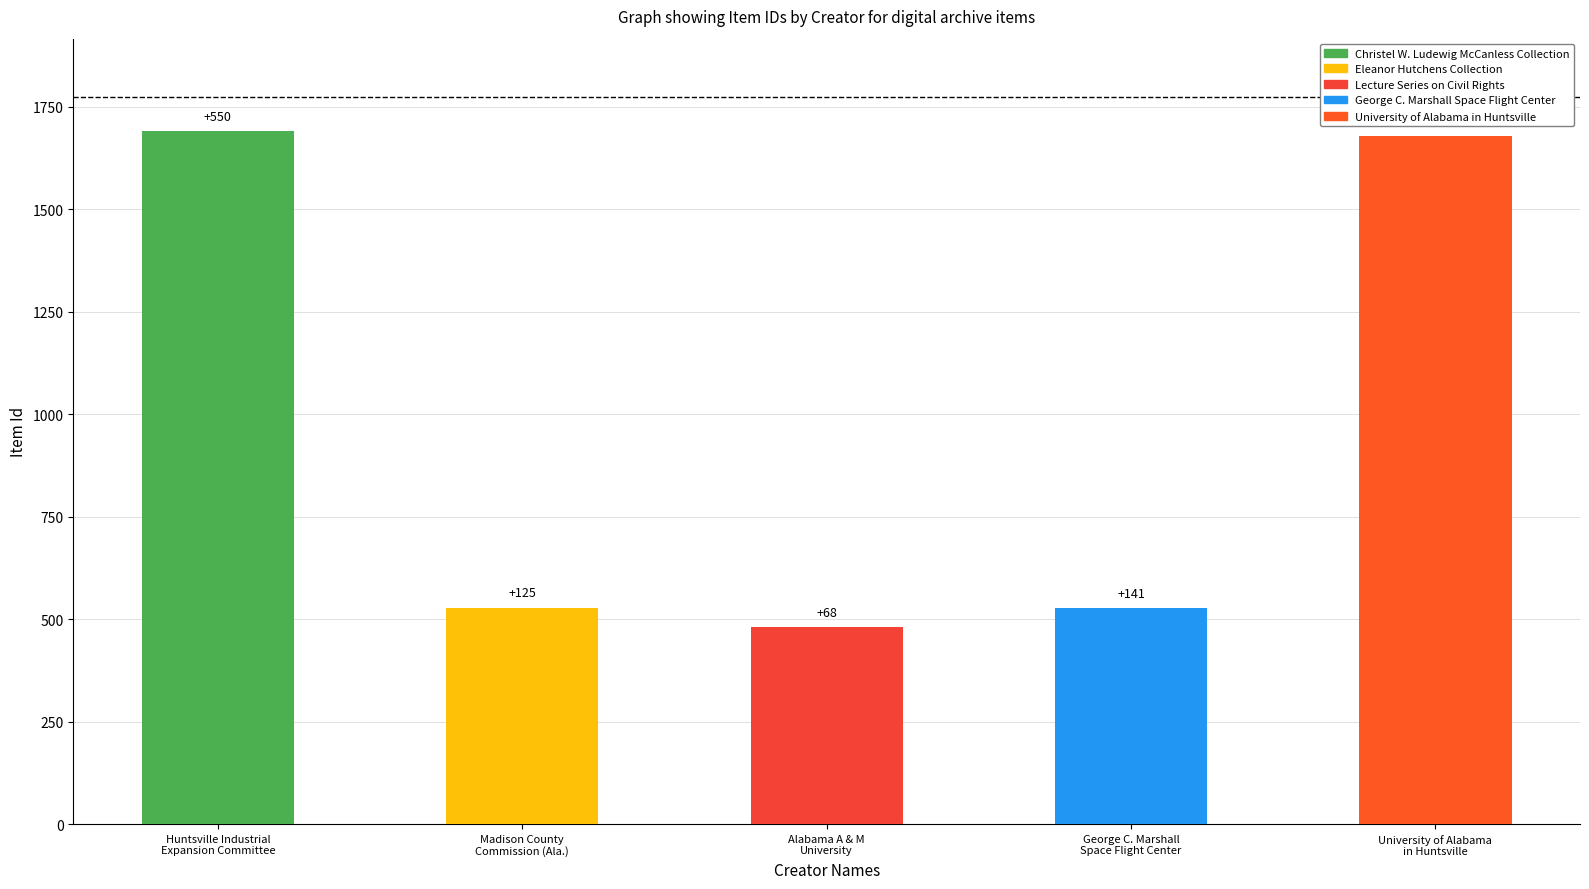

How many bars are there in total?

5